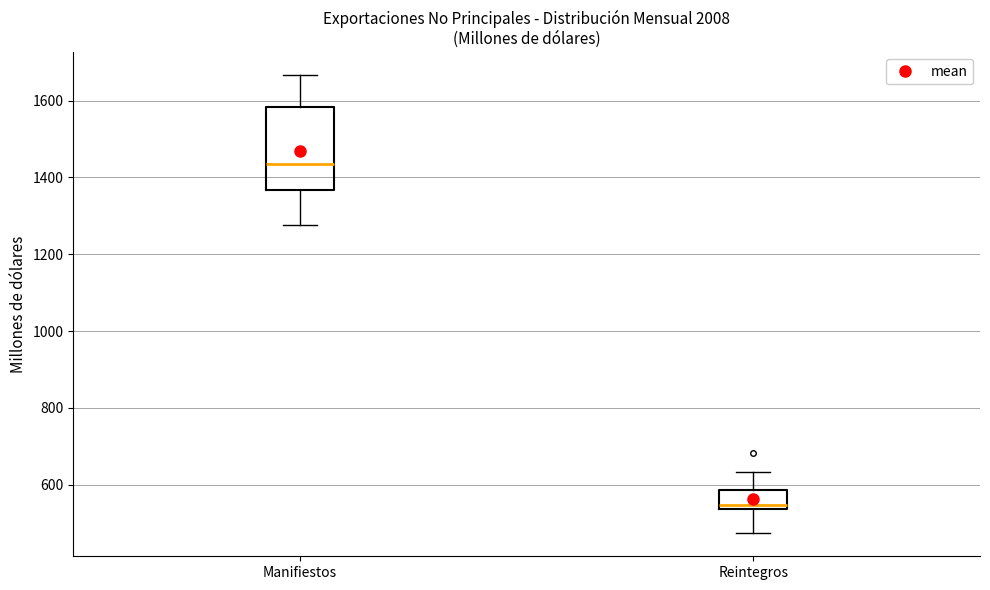

Which box is the tallest, from its lower edge to its upper edge?

Manifiestos